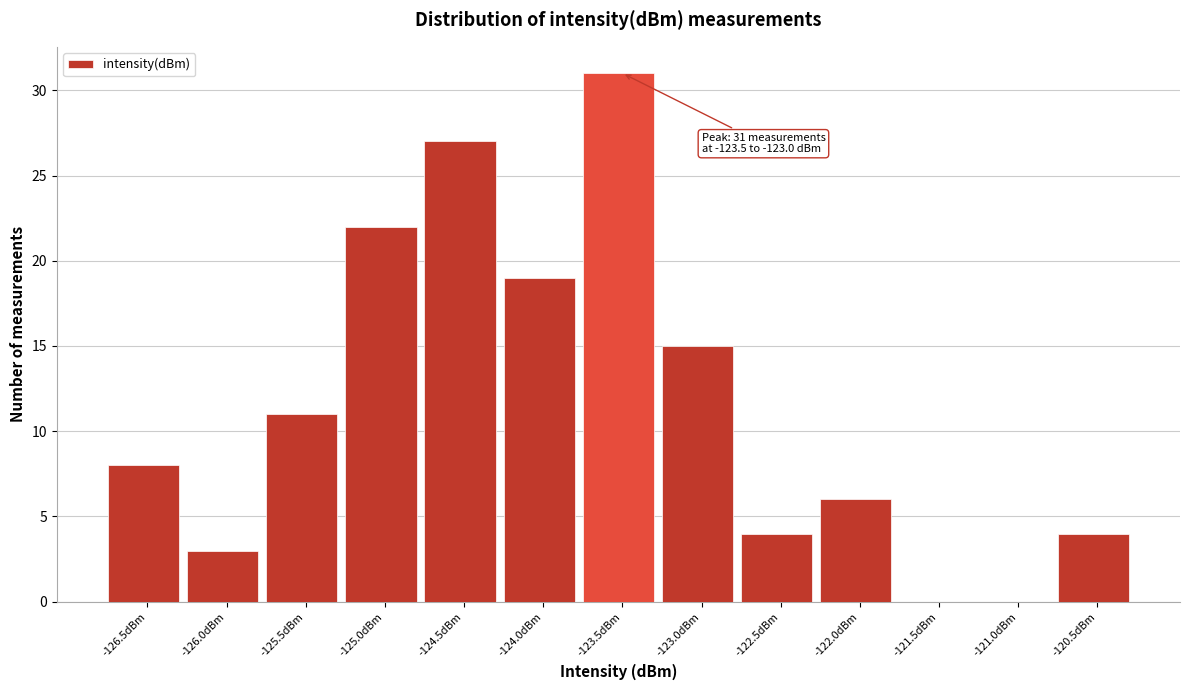

Reading left to right, list all the values displayed in this chart.

-126.5dBm=8	-126.0dBm=3	-125.5dBm=11	-125.0dBm=22	-124.5dBm=27	-124.0dBm=19	-123.5dBm=31	-123.0dBm=15	-122.5dBm=4	-122.0dBm=6	-121.5dBm=0	-121.0dBm=0	-120.5dBm=4